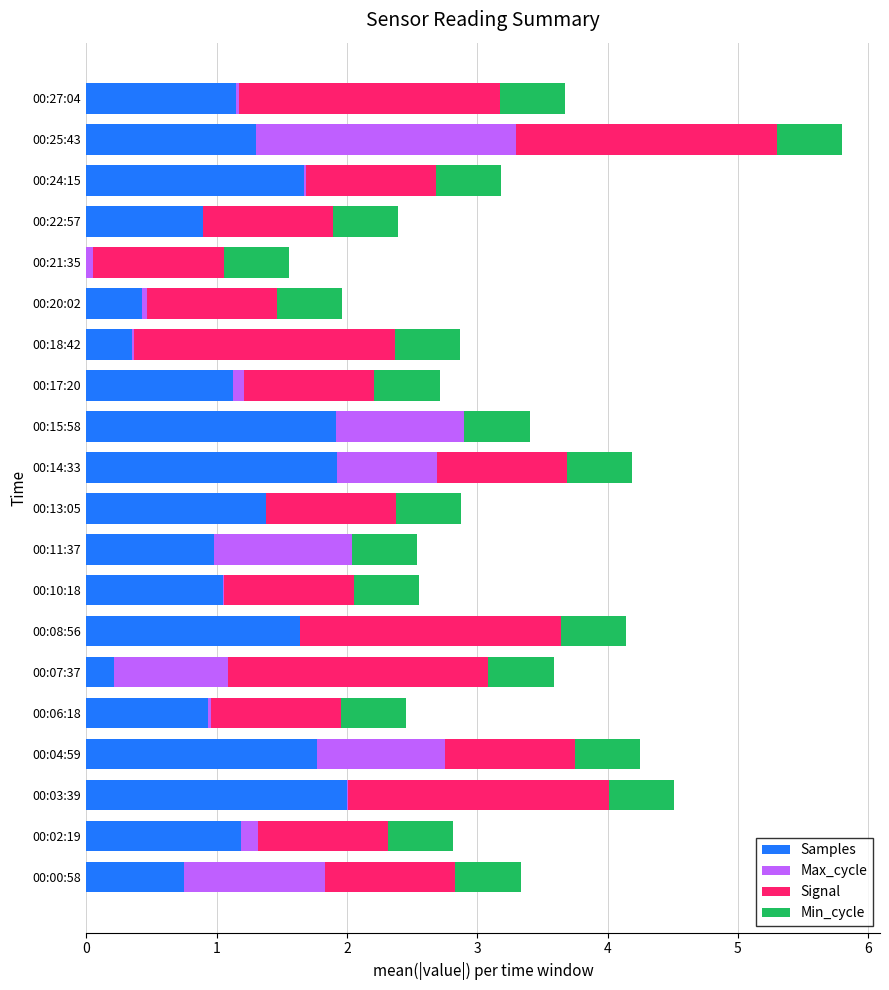

The Samples series shows 0.2 at 00:07:37. True or false?

True